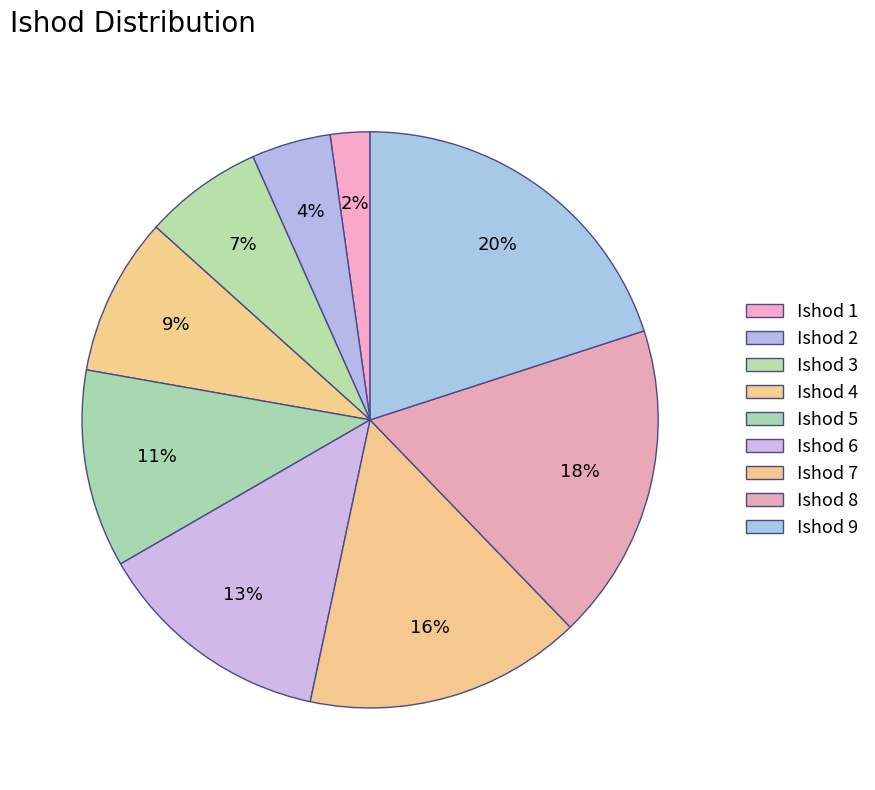

Count the number of slices in the pie.

9